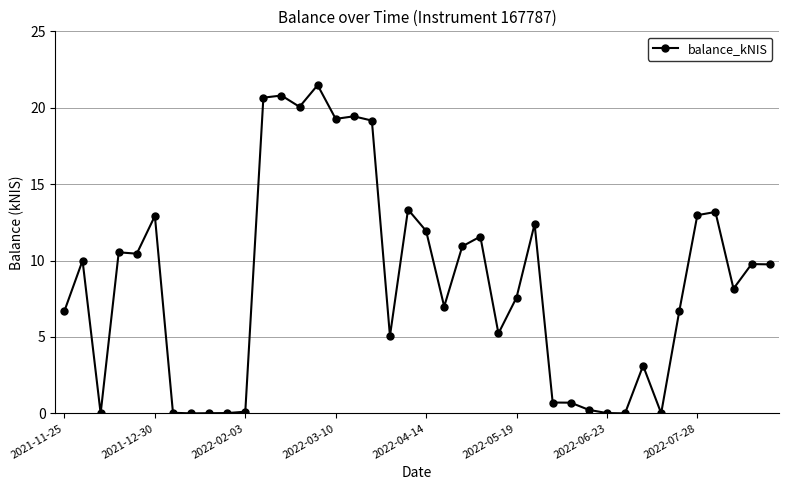

What is the greatest value displayed?

21.5